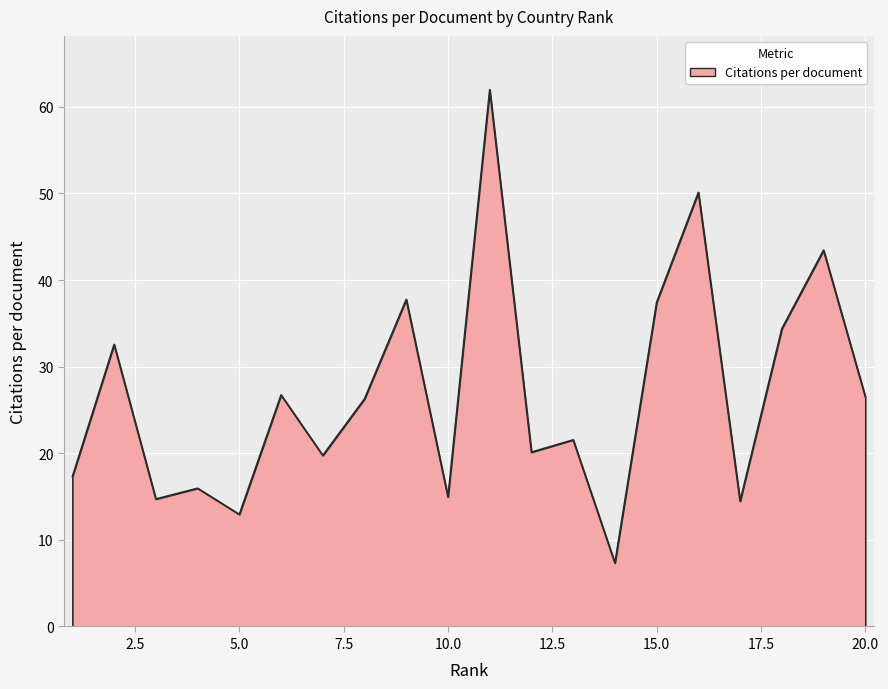

What is the difference between the maximum and minimum values?

54.7